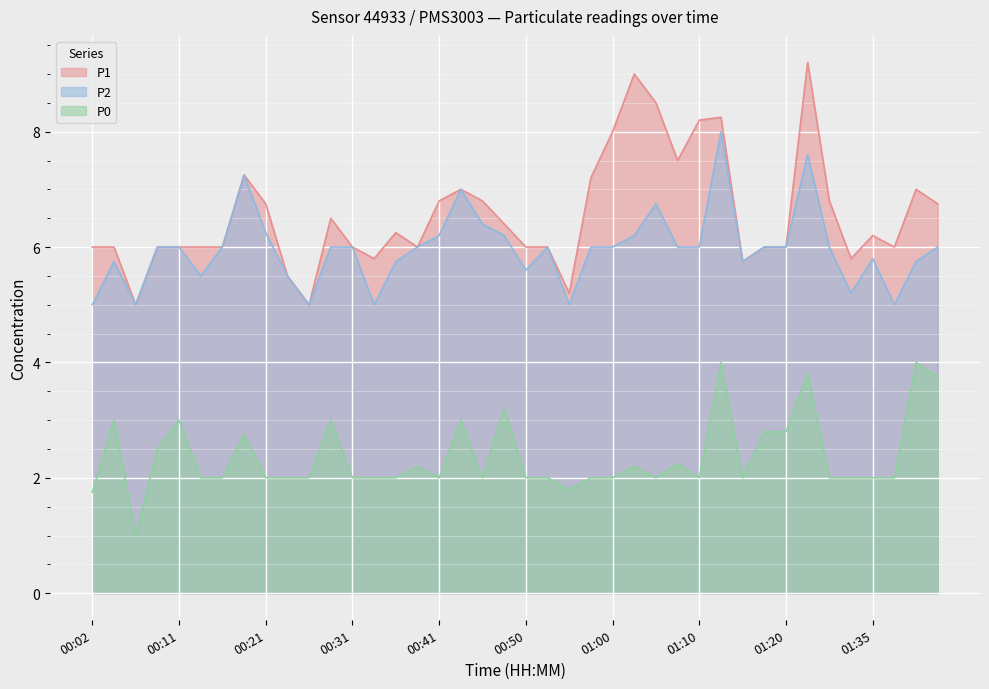

True or false: P2 and P0 cross at least once.

False